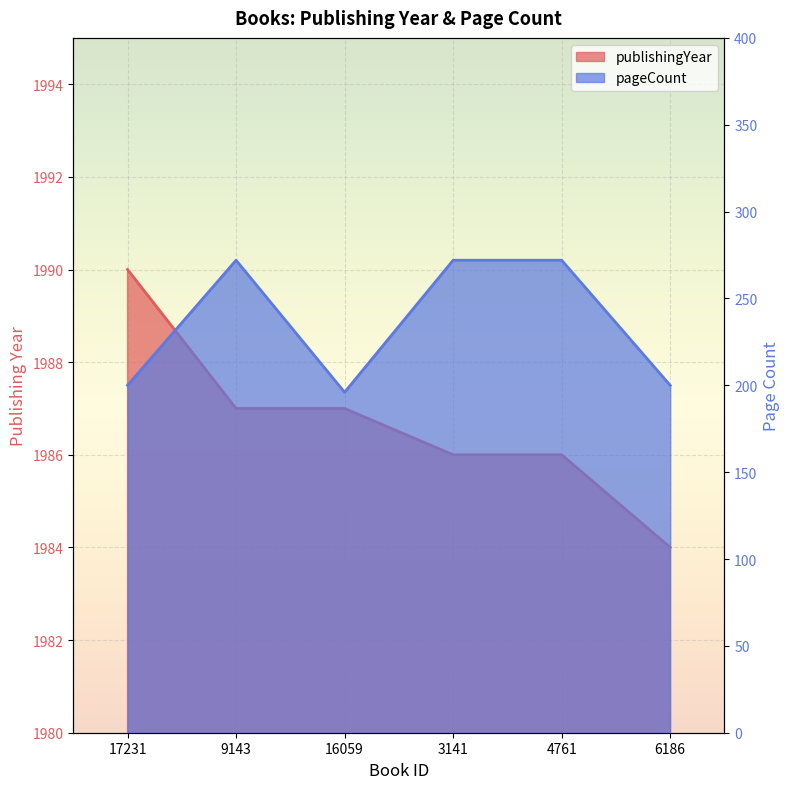

Between 9143 and 16059, which series saw the biggest shift?

pageCount